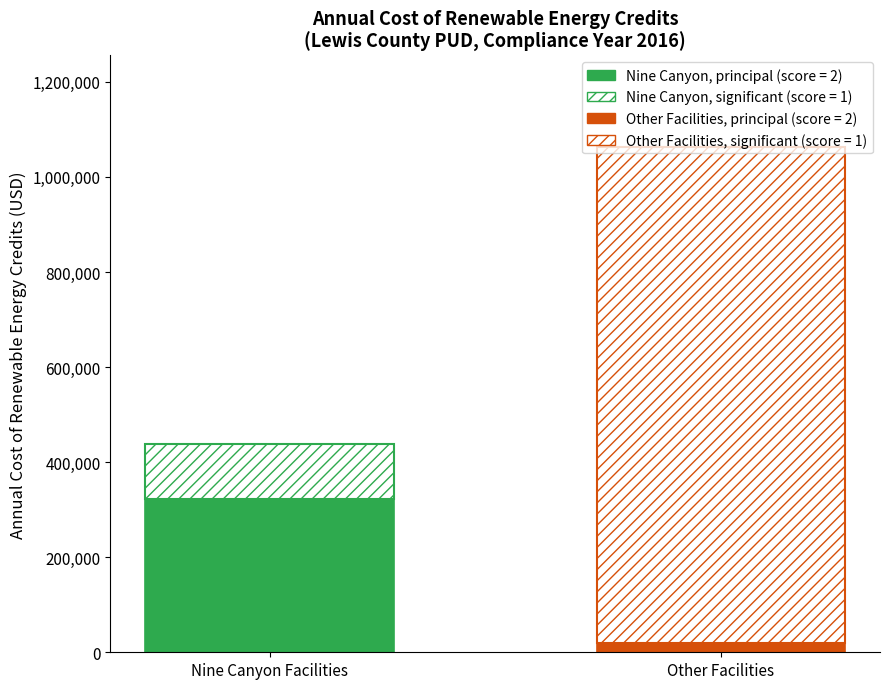

How many bars are there in each group?

2